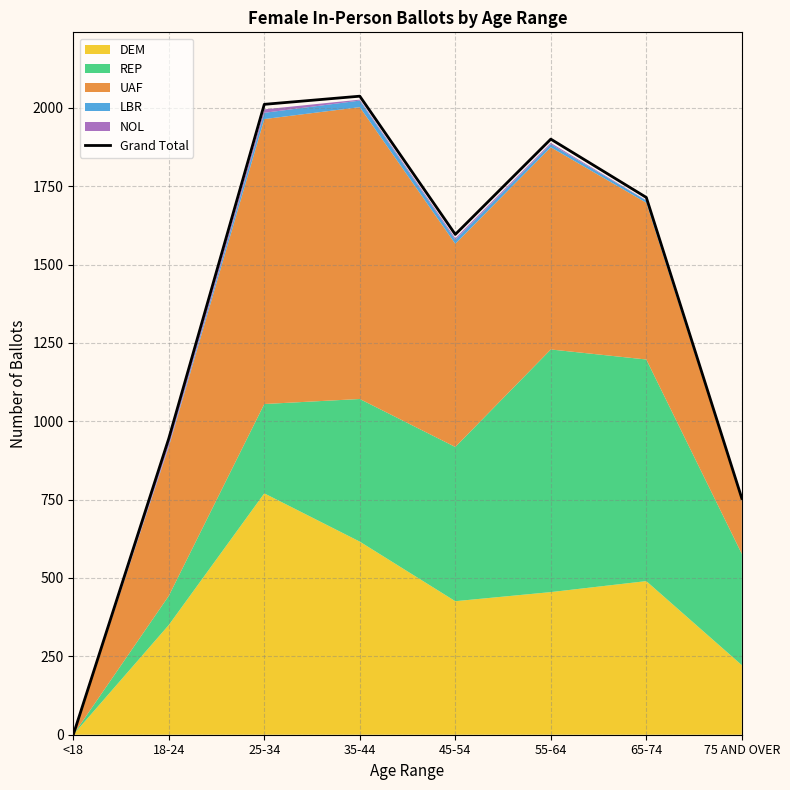

What is the difference between the values at 25-34 and <18?

2011